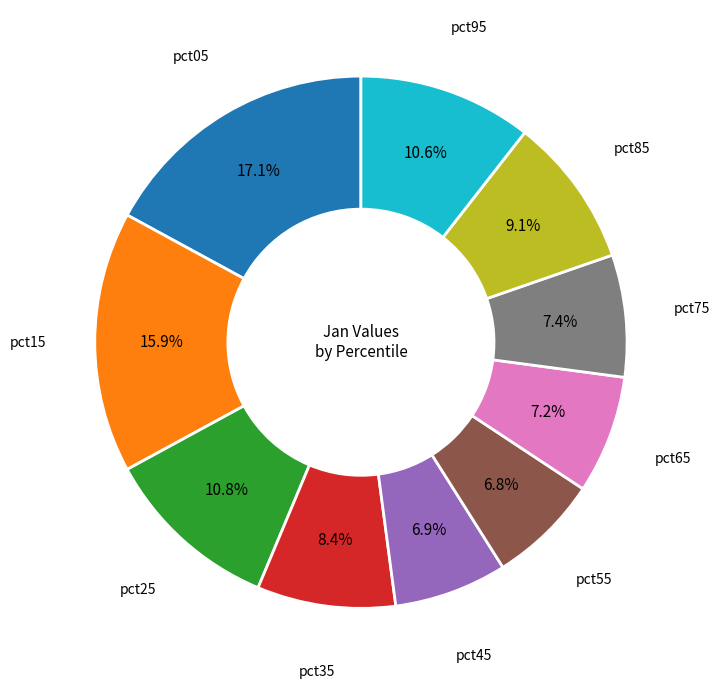

Is there a majority slice in this chart?

No